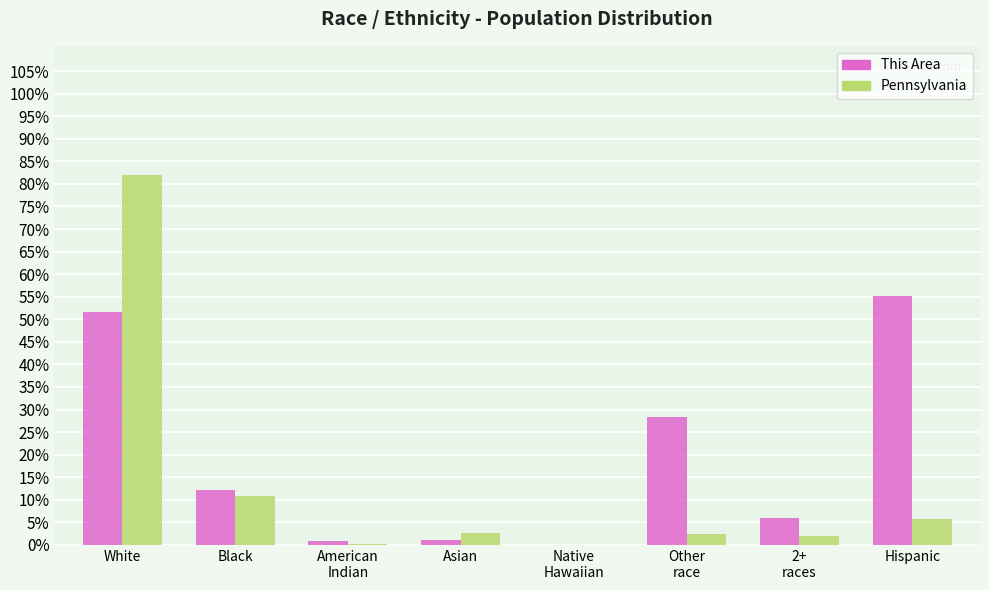

Which label corresponds to the largest value in the chart?

White